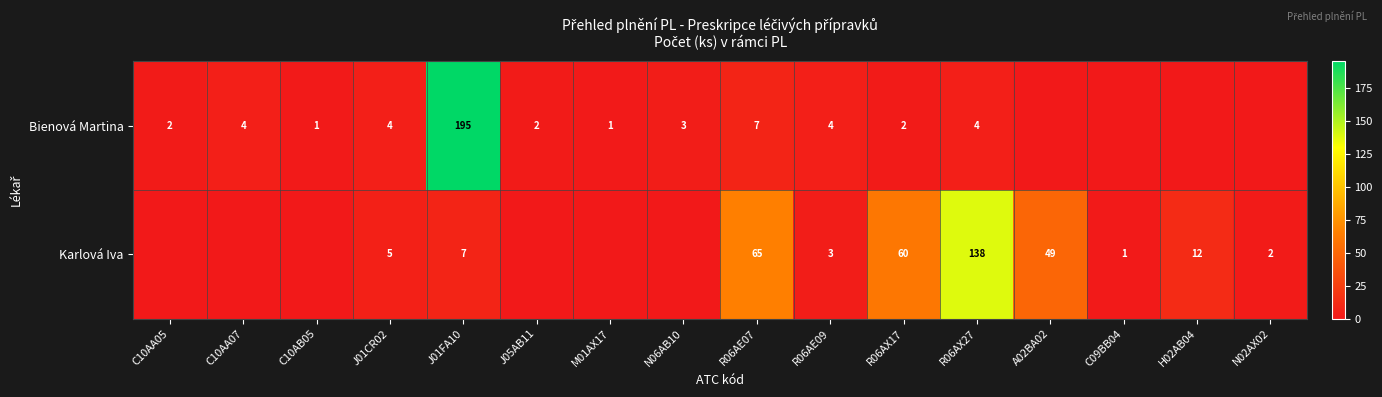

Is the value of Karlová Iva at R06AE09 greater than the value of Bienová Martina at M01AX17?

Yes